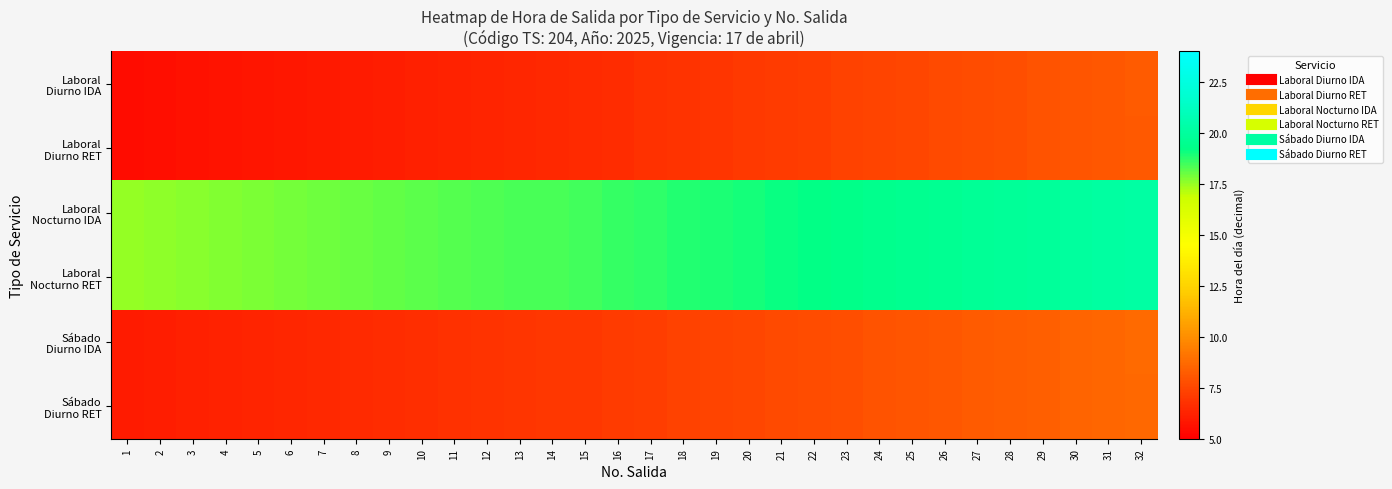

What is the total value across all series at 16?

64.7